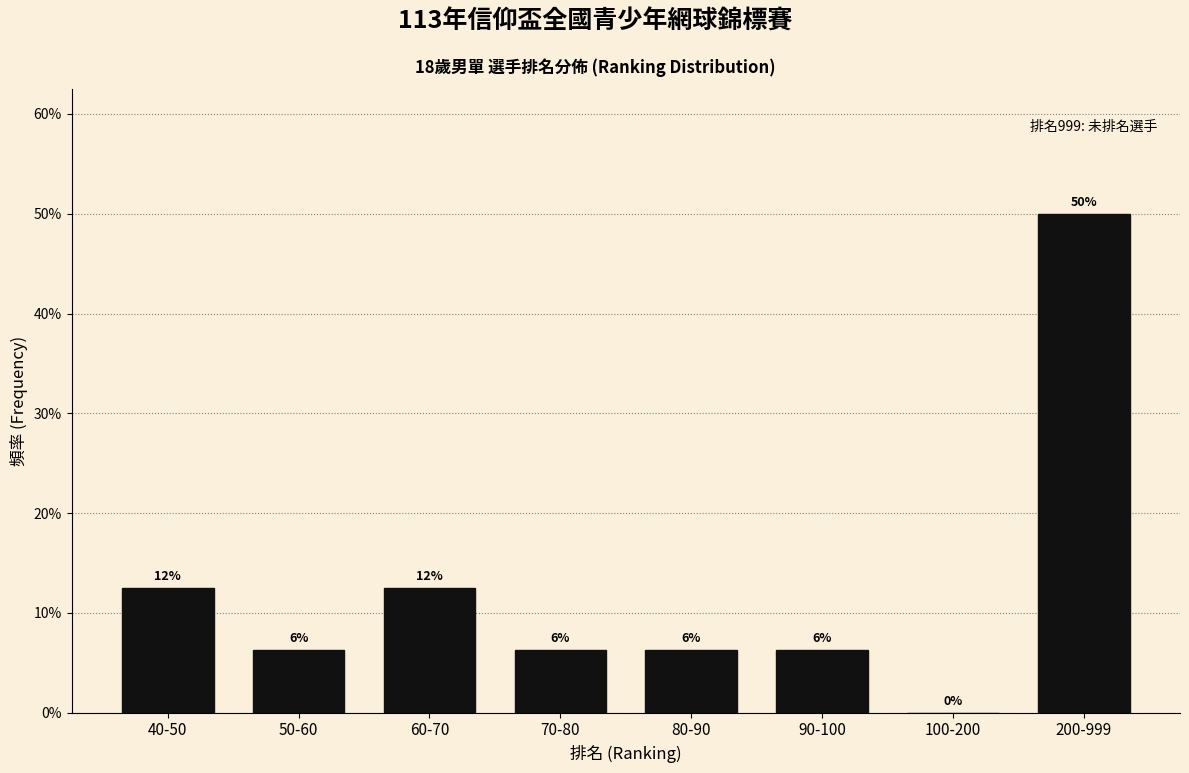

Are the bars horizontal?

No